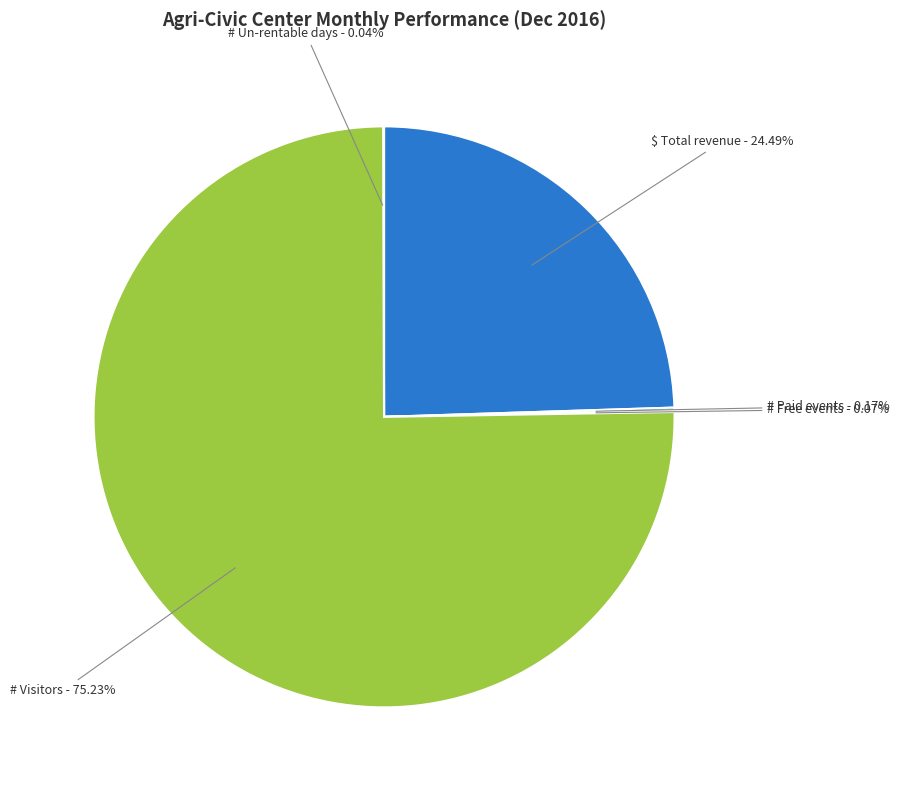

Is there any slice that represents more than half of the pie?

Yes